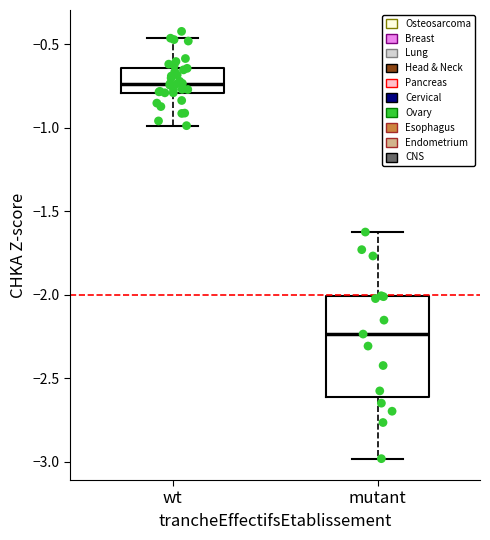

Comparing the boxes themselves (not the whiskers), which one is the tallest?

mutant